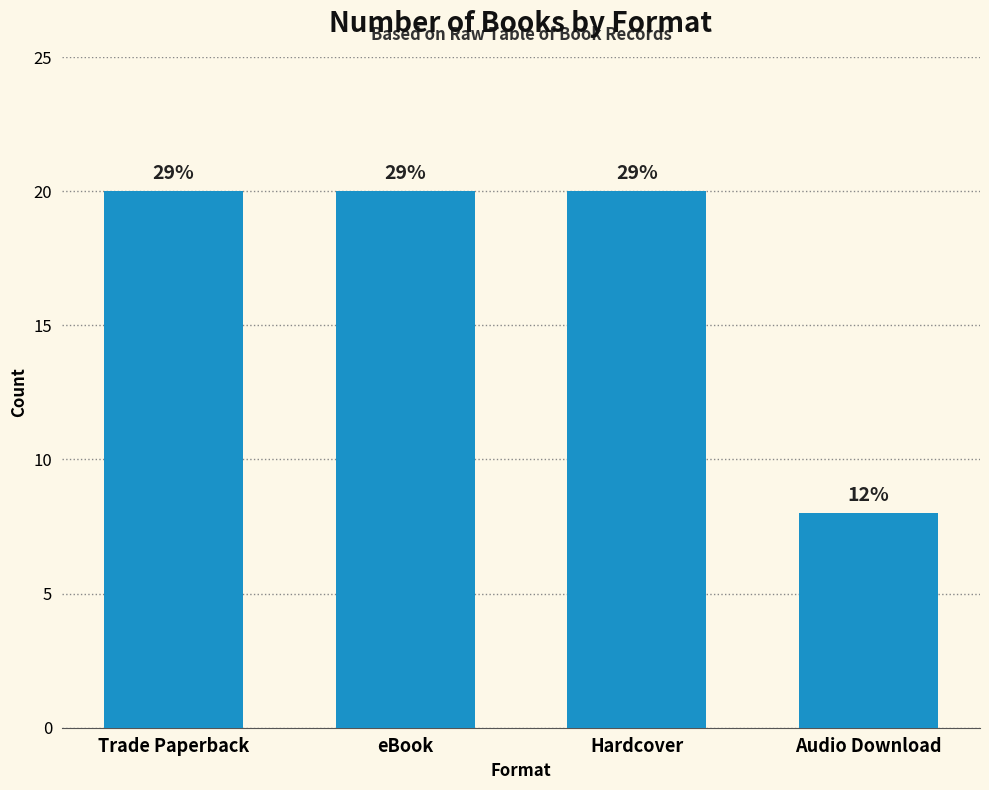

Reading right to left, extract all data points from this chart.

8	20	20	20